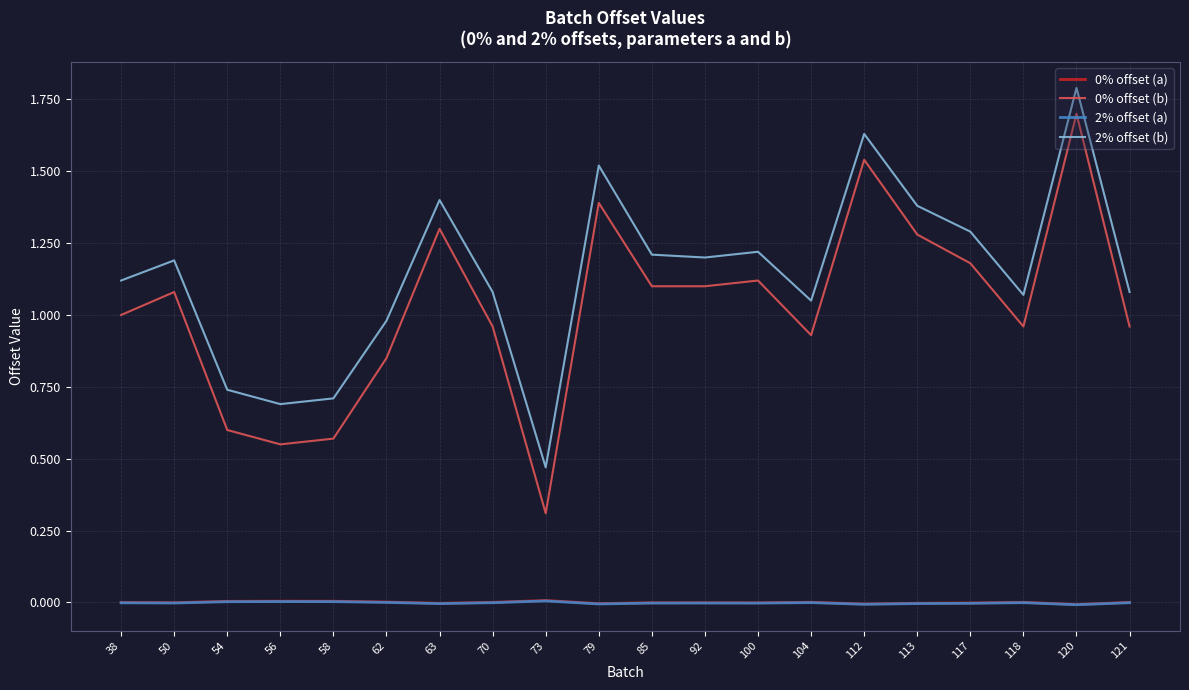

True or false: 2% offset (b) and 0% offset (a) intersect in this chart.

False